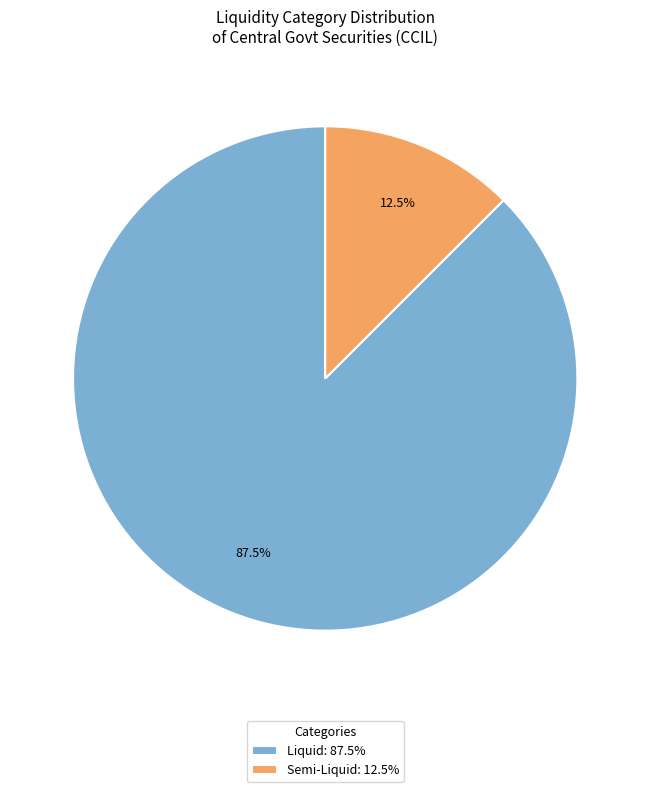

What percentage is NOT represented by Semi-Liquid: 12.5%?

87.5%